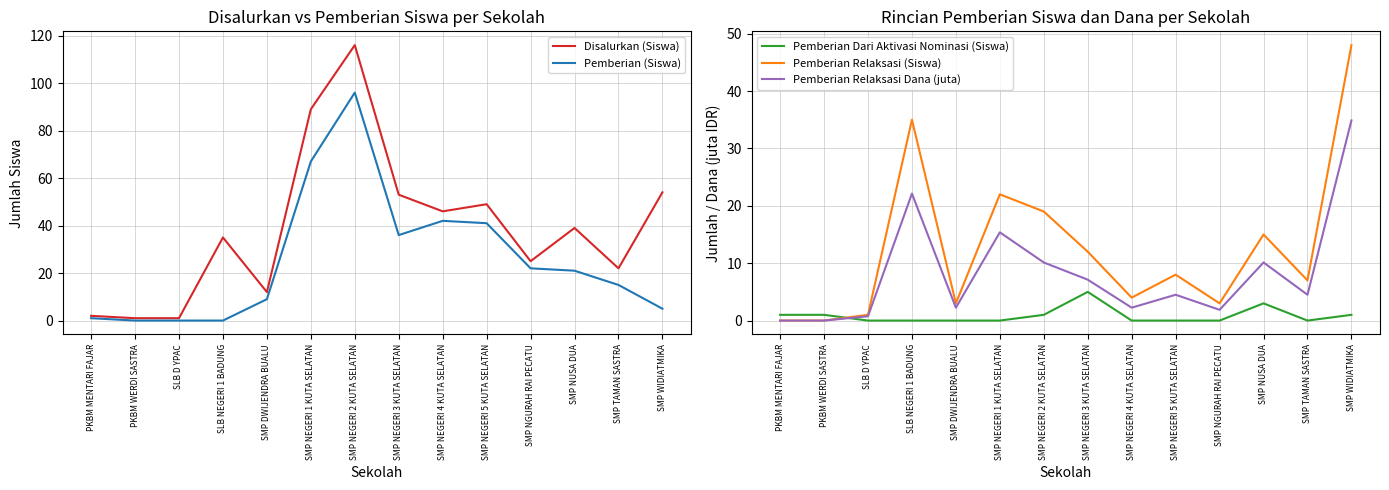

What is the difference between the Disalurkan (Siswa) values at SMP NGURAH RAI PECATU and SMP NEGERI 2 KUTA SELATAN?

91